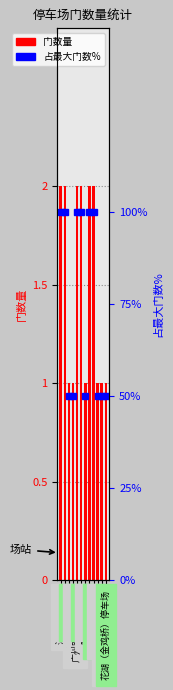

Reading right to left, extract all data points from this chart.

门数量: 花湖（金鸡桥）停车场=1	一看（花园路）停车场=1	铁山停车场二期=1	铁山停车场一期=2	四门停车场=2	陈家湾停车场=1	王太停车场=2	广州路二期停车场=2	广州路一期停车场=1	万达停车场=1	大桥停车场=2	沈家营停车站=2
占最大门数%: 花湖（金鸡桥）停车场=50	一看（花园路）停车场=50	铁山停车场二期=50	铁山停车场一期=100	四门停车场=100	陈家湾停车场=50	王太停车场=100	广州路二期停车场=100	广州路一期停车场=50	万达停车场=50	大桥停车场=100	沈家营停车站=100